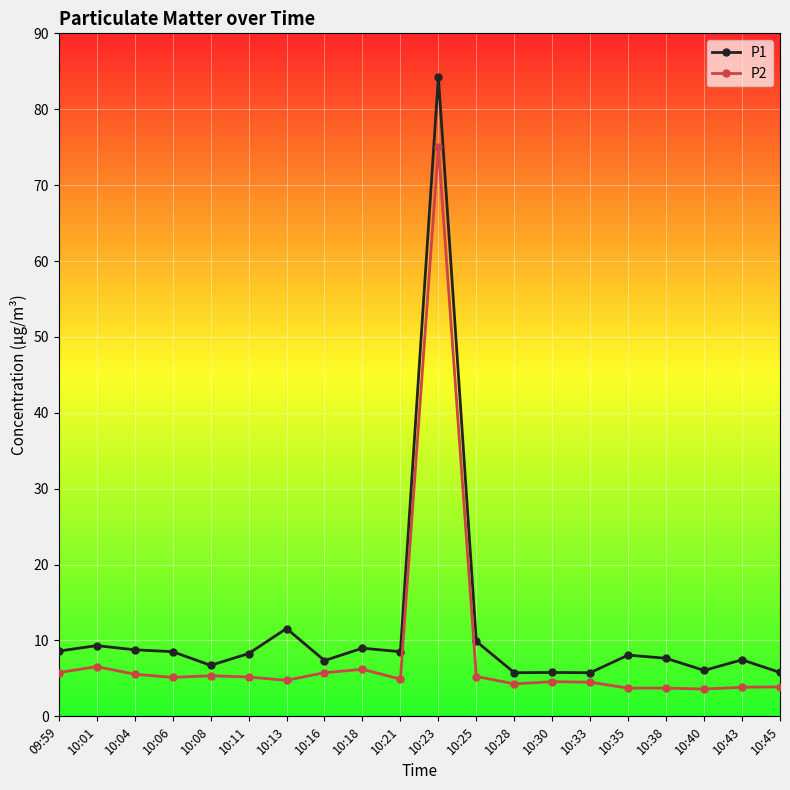

Which series has the largest total across all categories?

P1